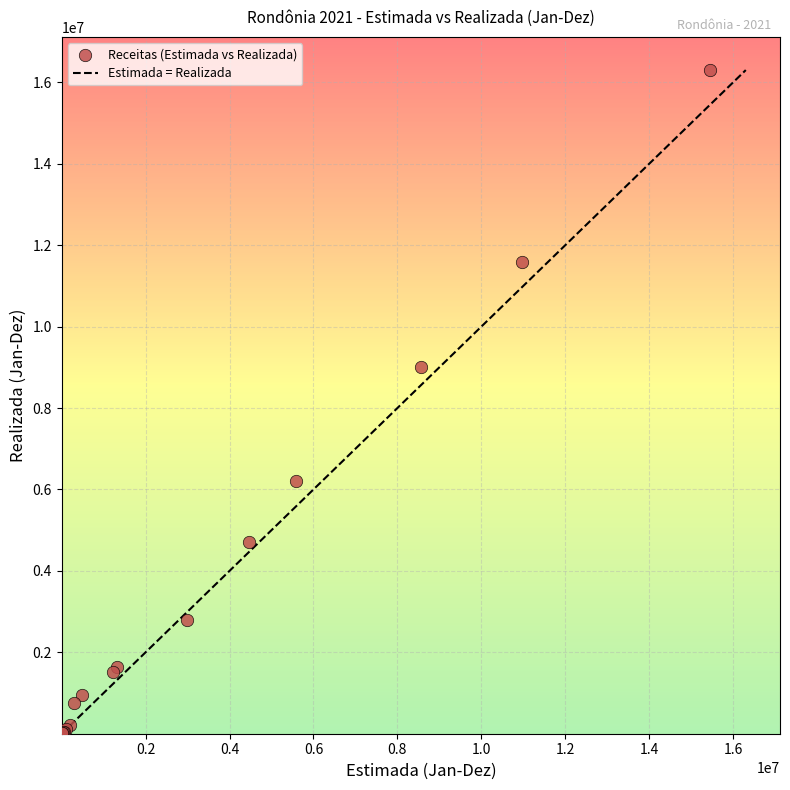

What Y value in the scatter plot is closest to 8151374?

9008814.6